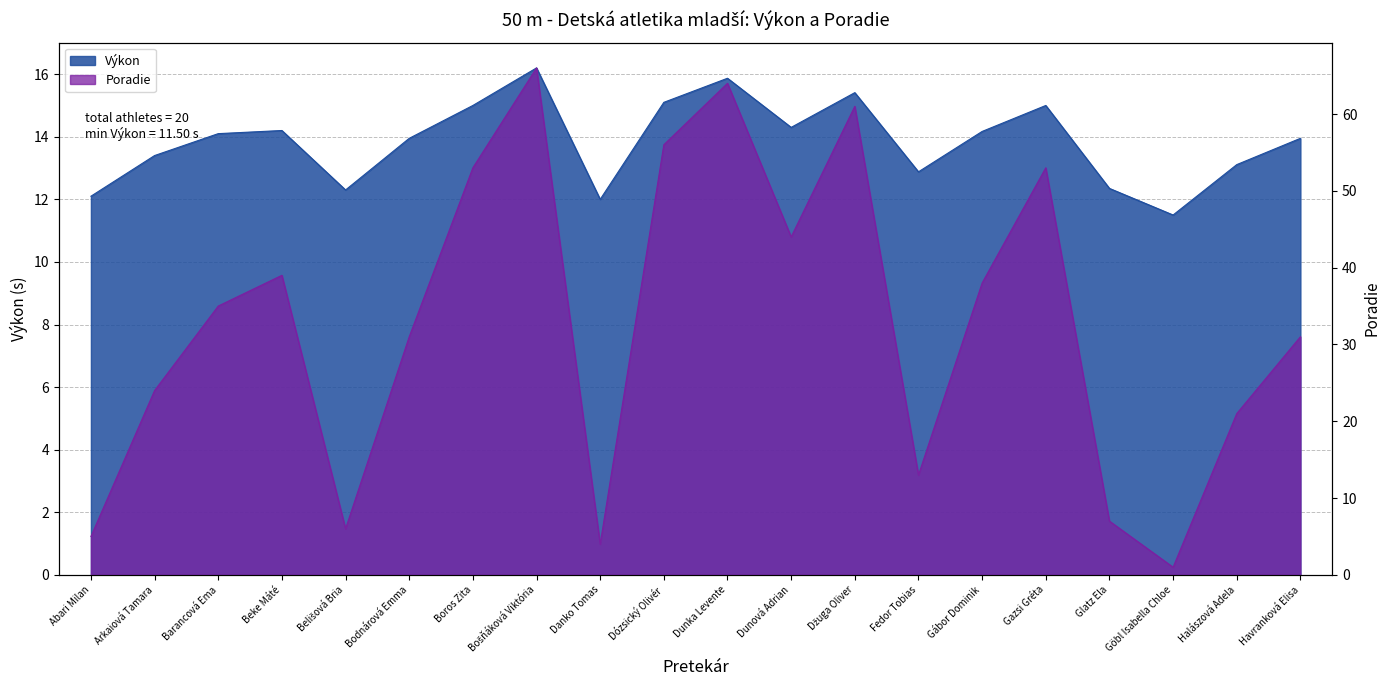

What is the maximum value shown in the chart?

66.0